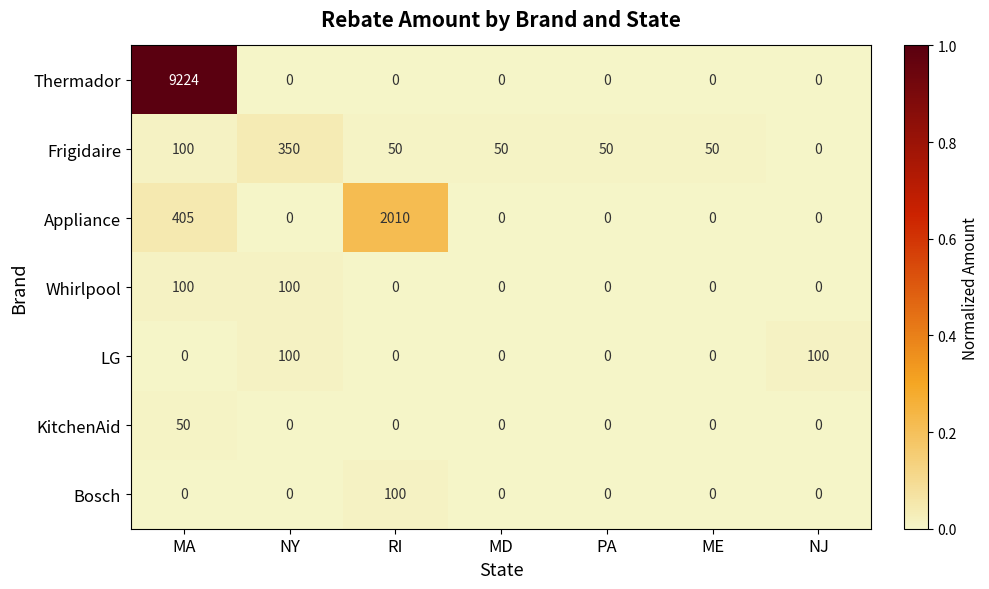

Which series has the widest spread of values?

Thermador